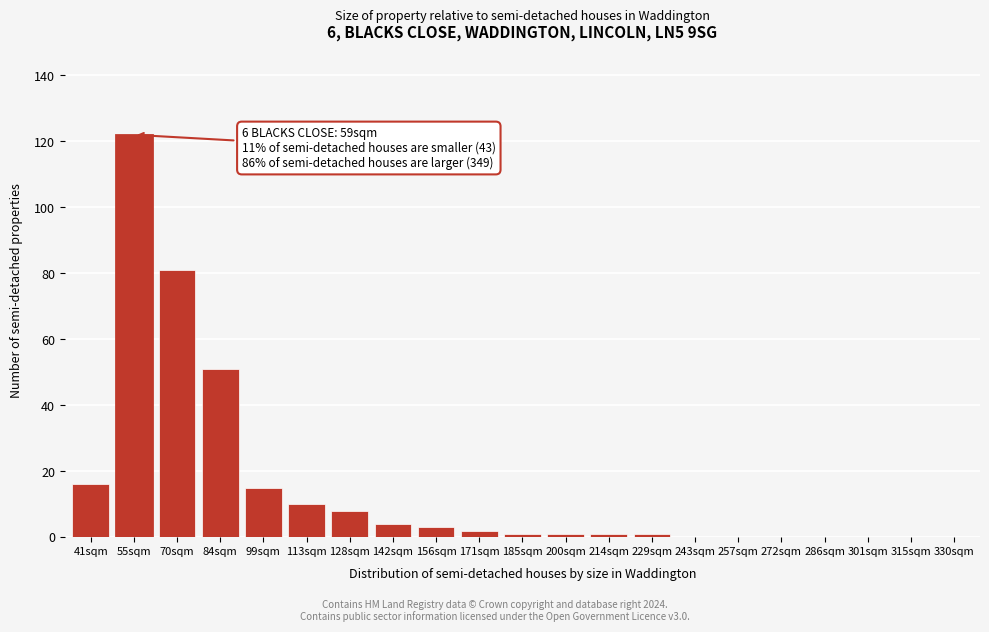

Reading left to right, list all the values displayed in this chart.

41sqm=16	55sqm=122	70sqm=81	84sqm=51	99sqm=15	113sqm=10	128sqm=8	142sqm=4	156sqm=3	171sqm=2	185sqm=1	200sqm=1	214sqm=1	229sqm=1	243sqm=0	257sqm=0	272sqm=0	286sqm=0	301sqm=0	315sqm=0	330sqm=0